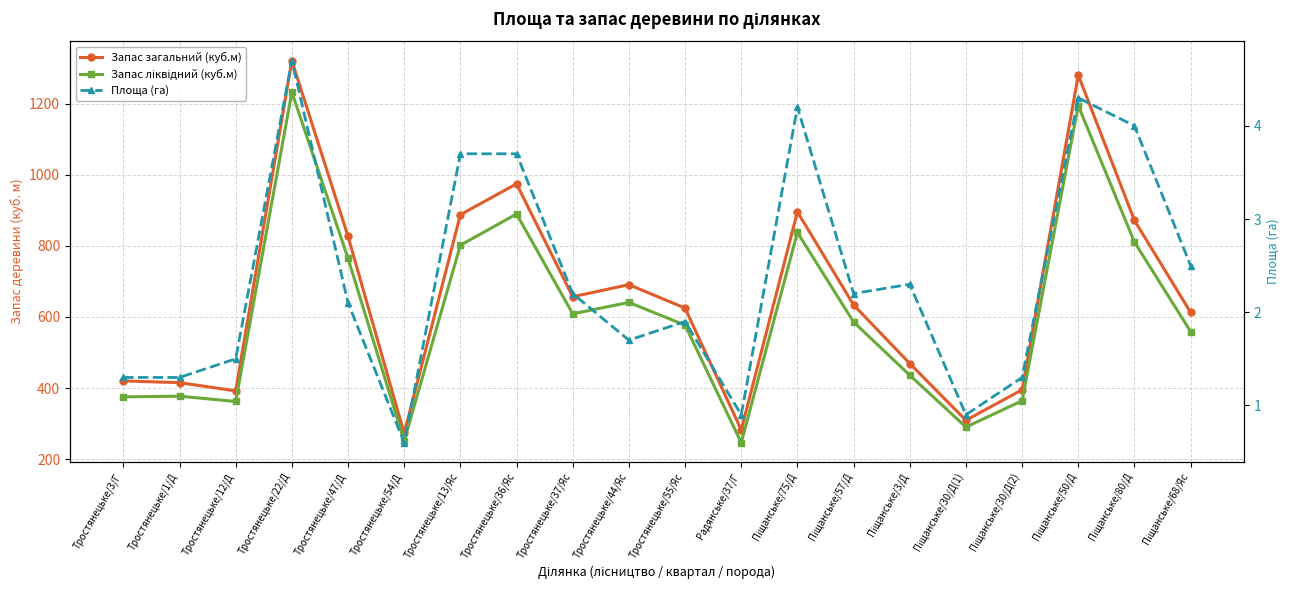

What is the difference between the Запас загальний (куб.м) values at Піщанське/75/Д and Тростянецьке/13/Яс?

8.0